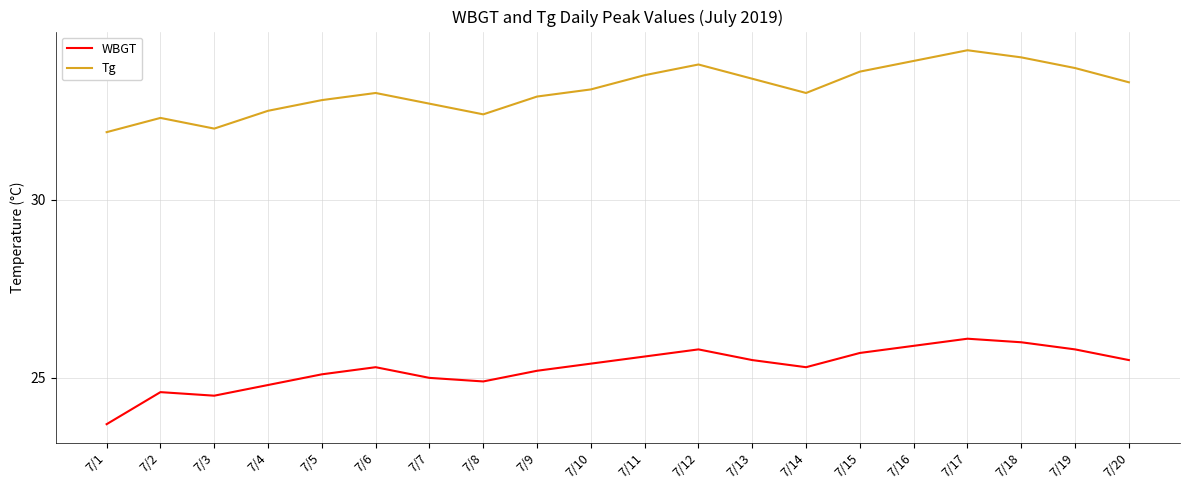

Reading left to right, list all the values displayed in this chart.

WBGT: 7/1=23.7	7/2=24.6	7/3=24.5	7/4=24.8	7/5=25.1	7/6=25.3	7/7=25.0	7/8=24.9	7/9=25.2	7/10=25.4	7/11=25.6	7/12=25.8	7/13=25.5	7/14=25.3	7/15=25.7	7/16=25.9	7/17=26.1	7/18=26.0	7/19=25.8	7/20=25.5
Tg: 7/1=31.9	7/2=32.3	7/3=32.0	7/4=32.5	7/5=32.8	7/6=33.0	7/7=32.7	7/8=32.4	7/9=32.9	7/10=33.1	7/11=33.5	7/12=33.8	7/13=33.4	7/14=33.0	7/15=33.6	7/16=33.9	7/17=34.2	7/18=34.0	7/19=33.7	7/20=33.3